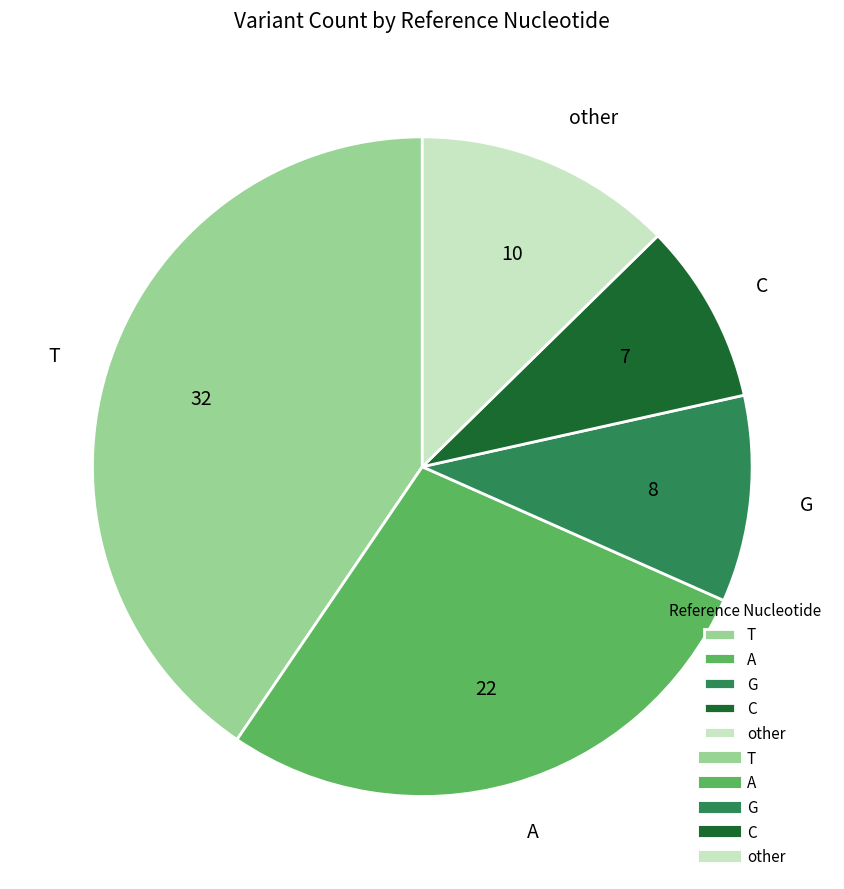

Rank the categories by value from lowest to highest.

C, G, other, A, T